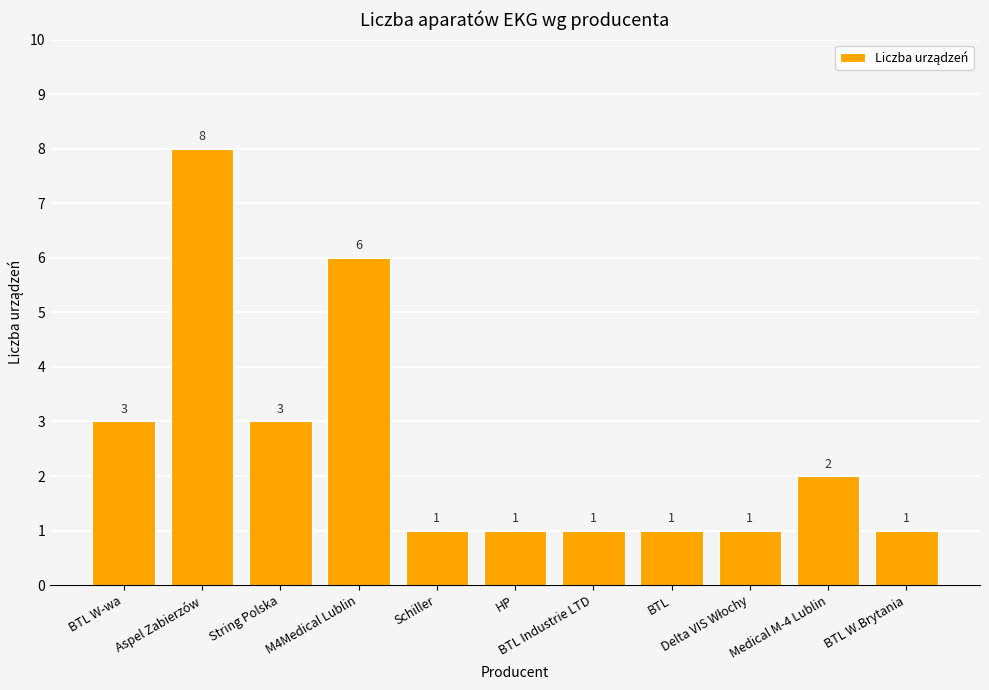

What is the greatest value displayed?

8